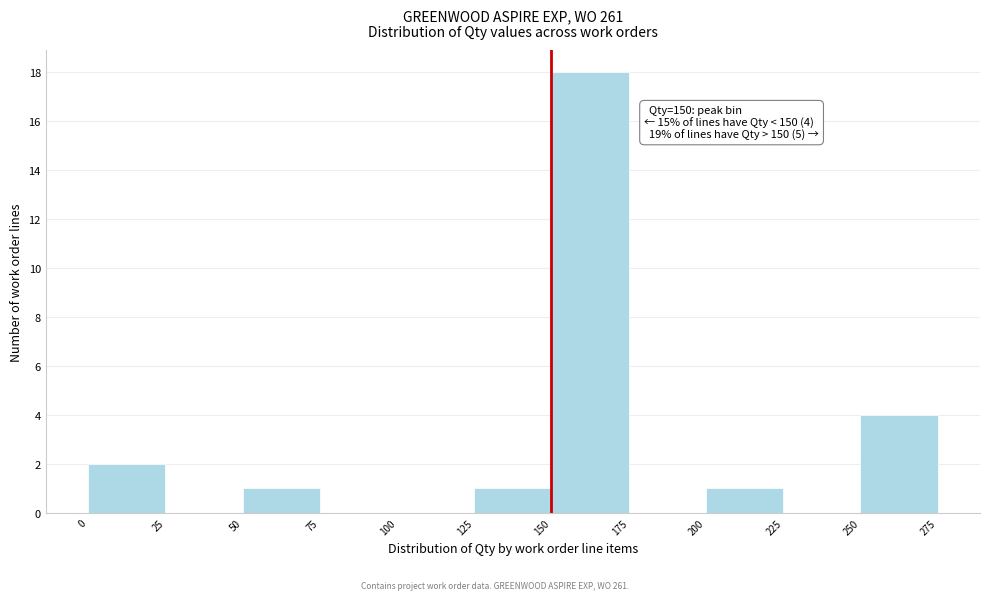

Over which range of the x-axis is the bar tallest?

150 to 175